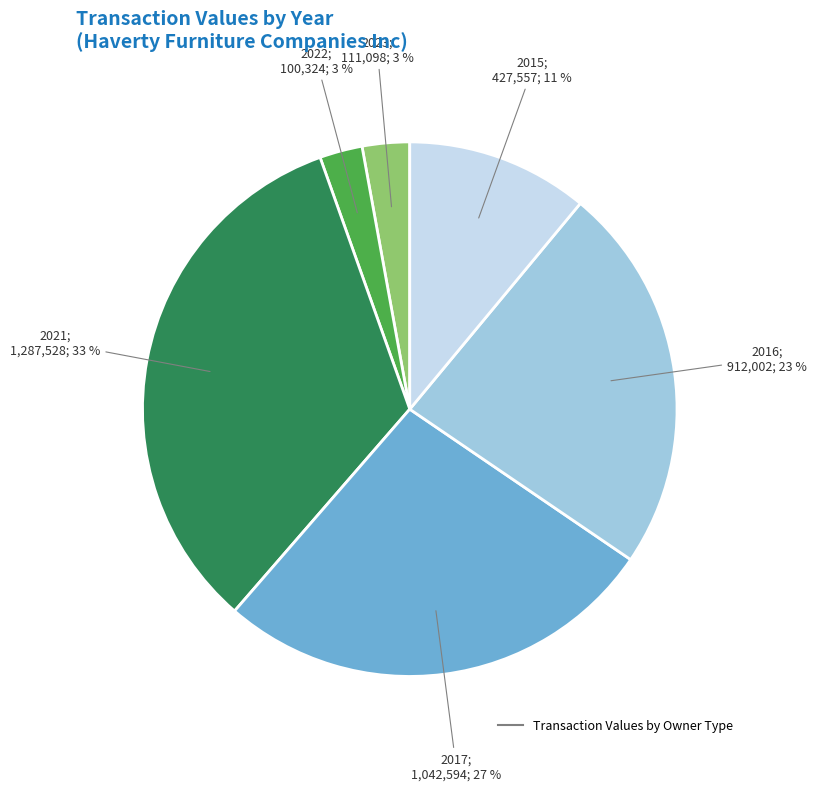

Is there a majority slice in this chart?

No